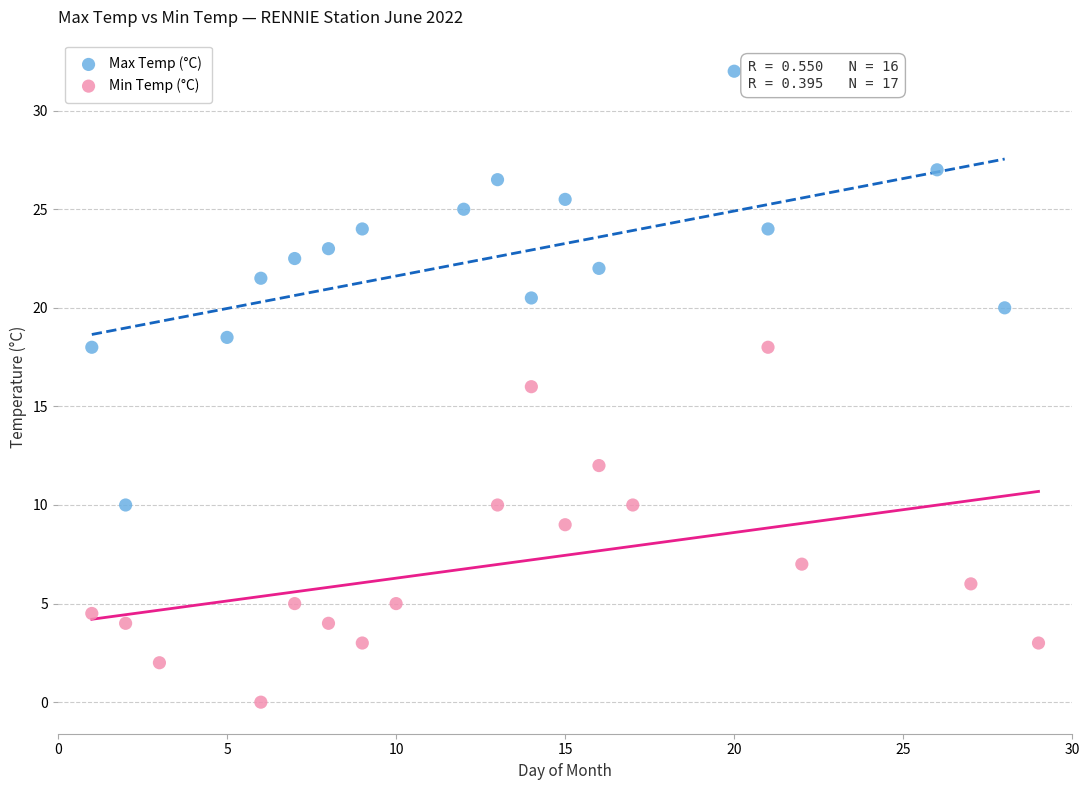

Which series has the widest spread of Y values?

Max Temp (°C)